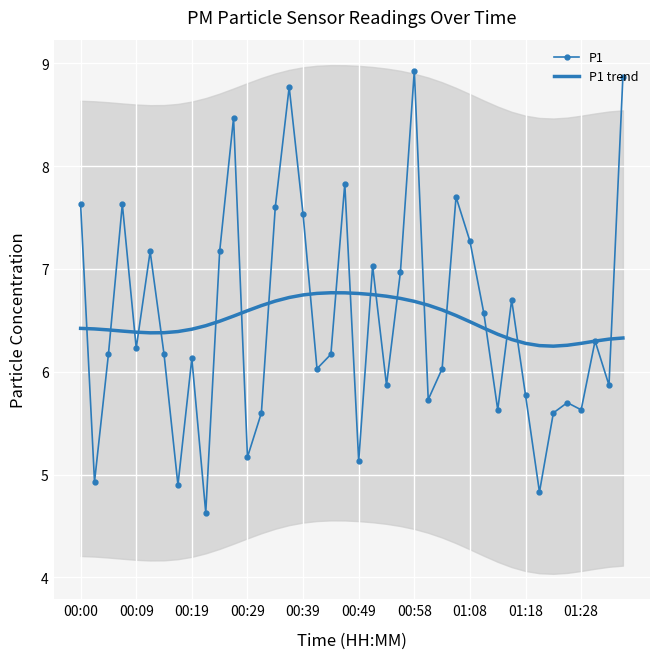

What is the average value of the P1 series?

6.5